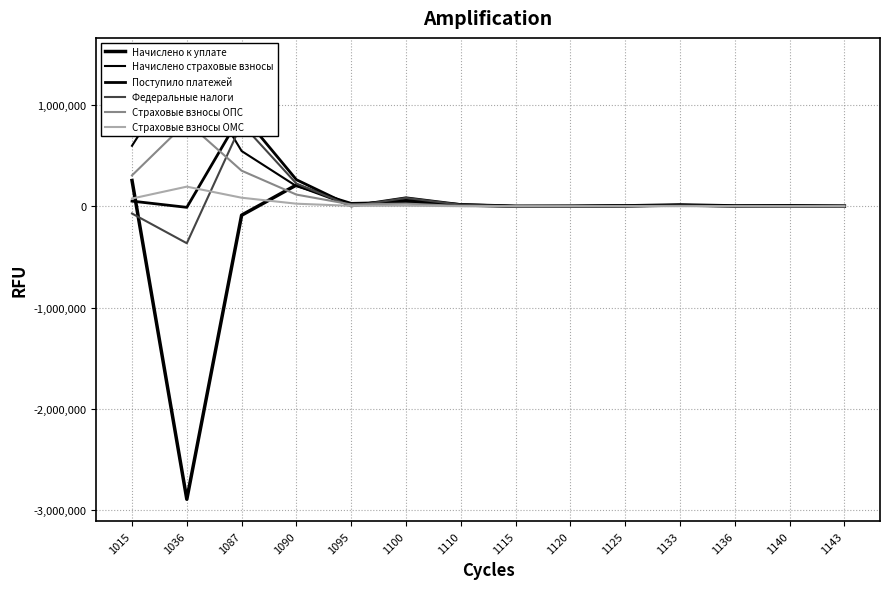

True or false: Поступило платежей has a value of 262197 at 1090.

True